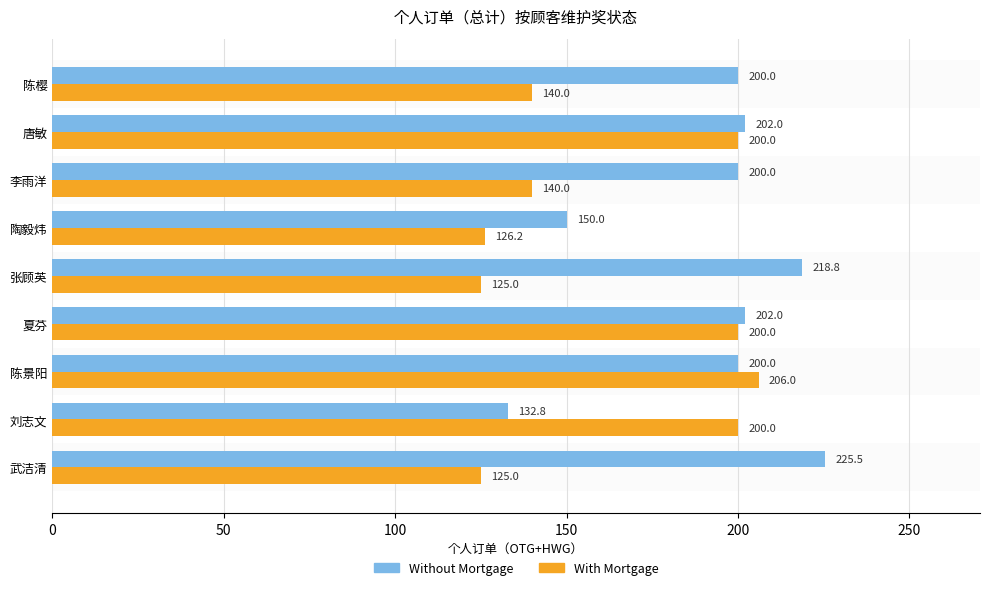

The Without Mortgage series shows 218.8 at 张顾英. True or false?

True